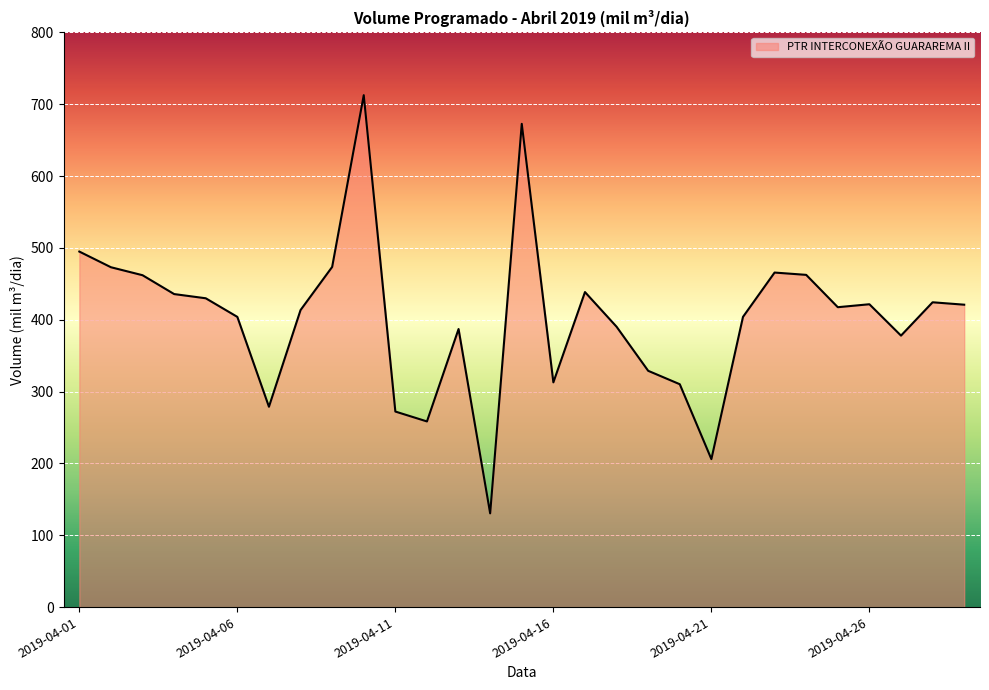

What is the sum of all values?

11680.1